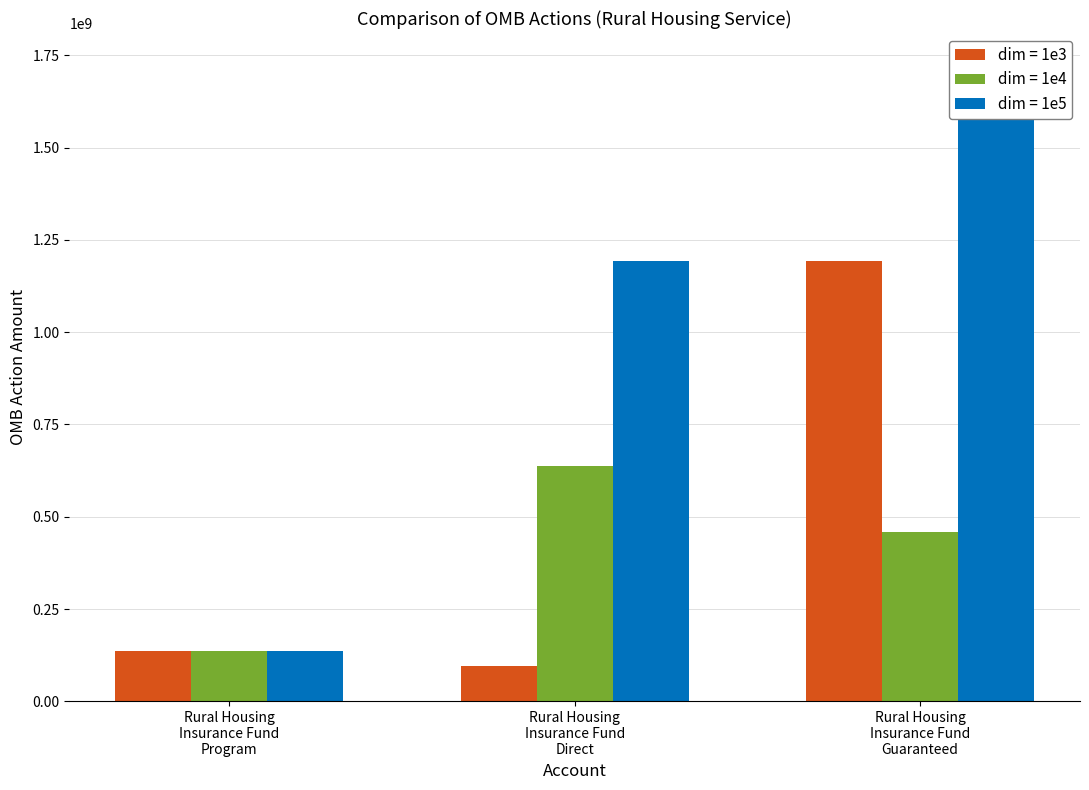

What is the maximum value for dim = 1e5?

1724127000